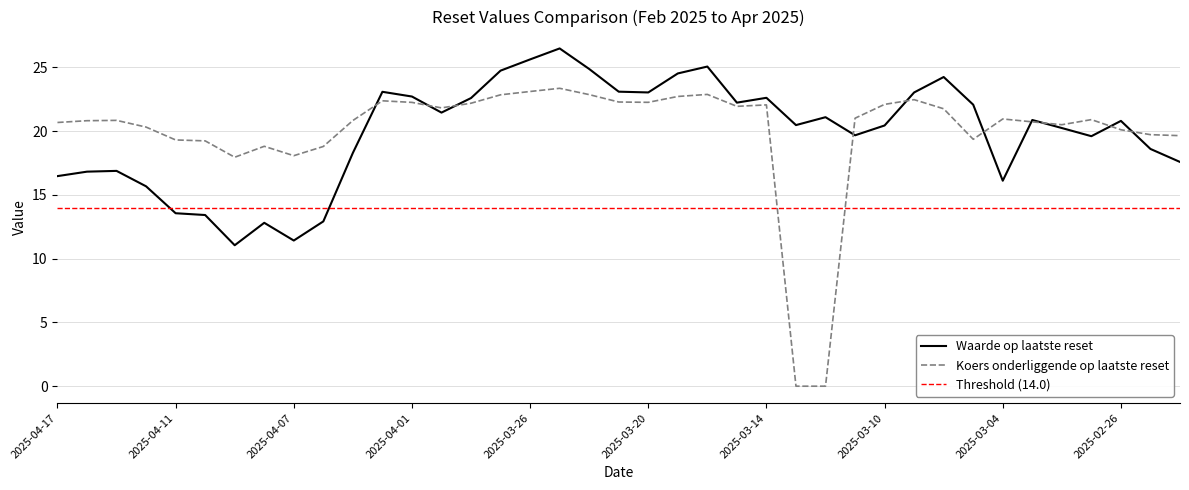

At how many categories does at least one series exceed 12?

39